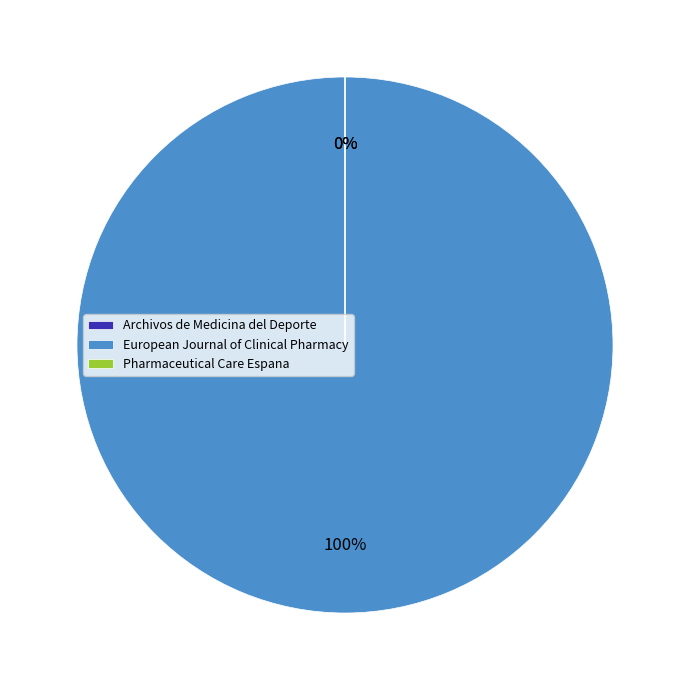

What portion of the pie excludes Archivos de Medicina del Deporte?

100.0%